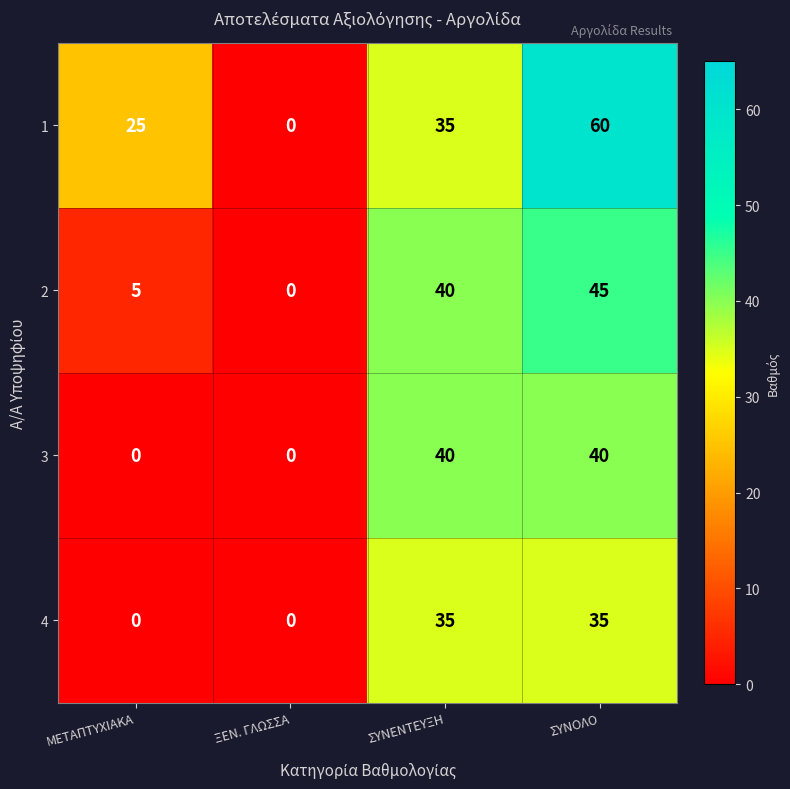

At which category is the sum across all series the highest?

ΣΥΝΟΛΟ